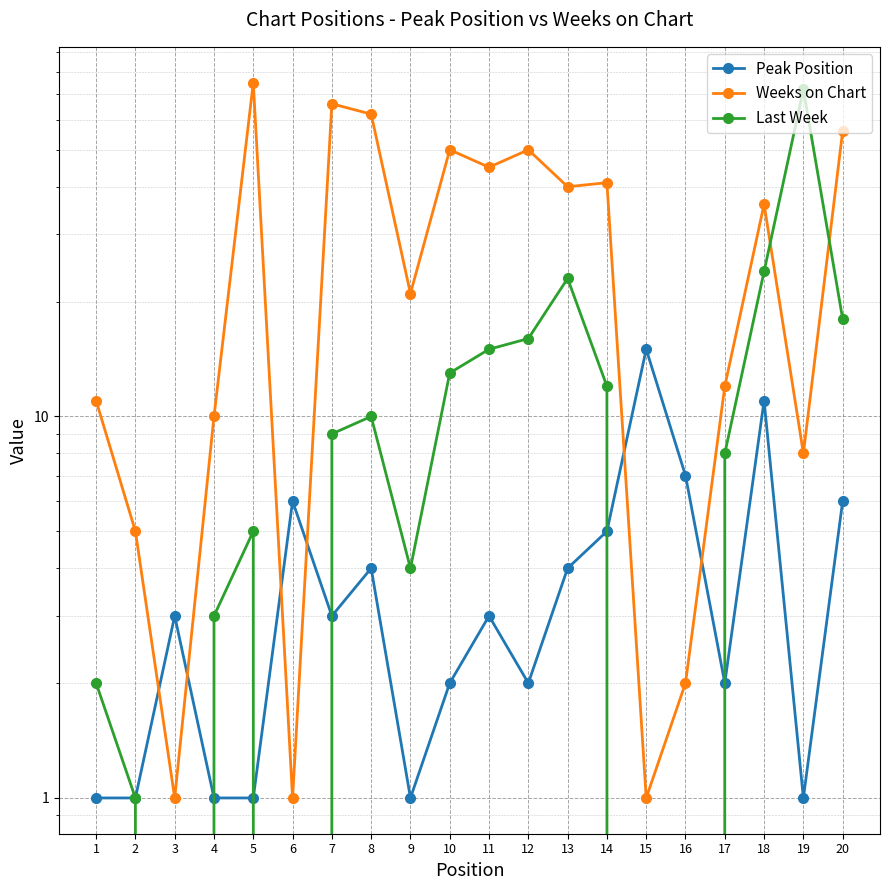

Reading left to right, list all the values displayed in this chart.

Peak Position: 1	1	3	1	1	6	3	4	1	2	3	2	4	5	15	7	2	11	1	6
Weeks on Chart: 11	5	1	10	75	1	66	62	21	50	45	50	40	41	1	2	12	36	8	56
Last Week: 2	1	0	3	5	0	9	10	4	13	15	16	23	12	0	0	8	24	72	18